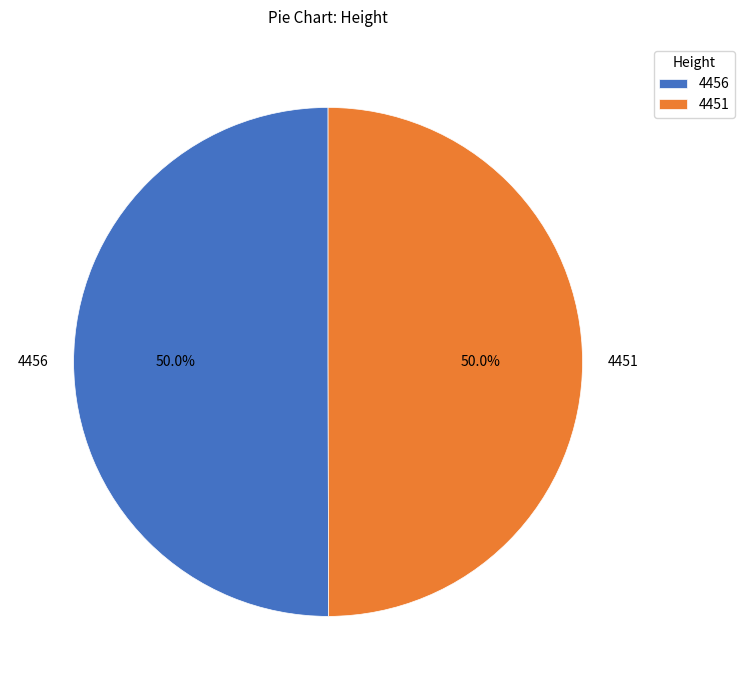

Combined, what portion of the pie is 4456 and 4451?

100.0%